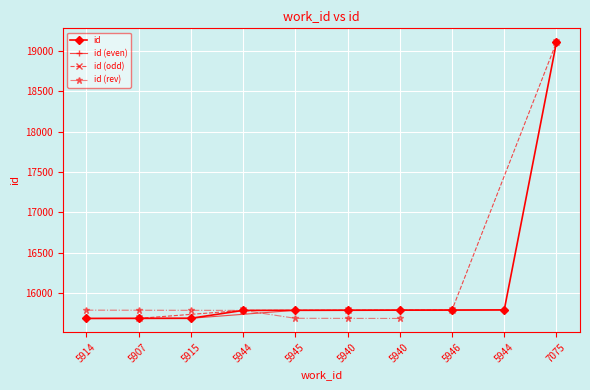

What is the sum of the values at 5944 and 5907?

31465